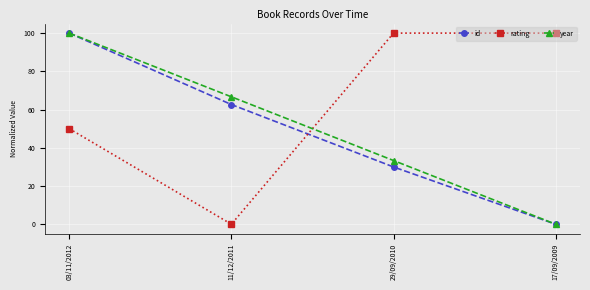

What is the difference between the highest and lowest values at 11/12/2011?

66.7